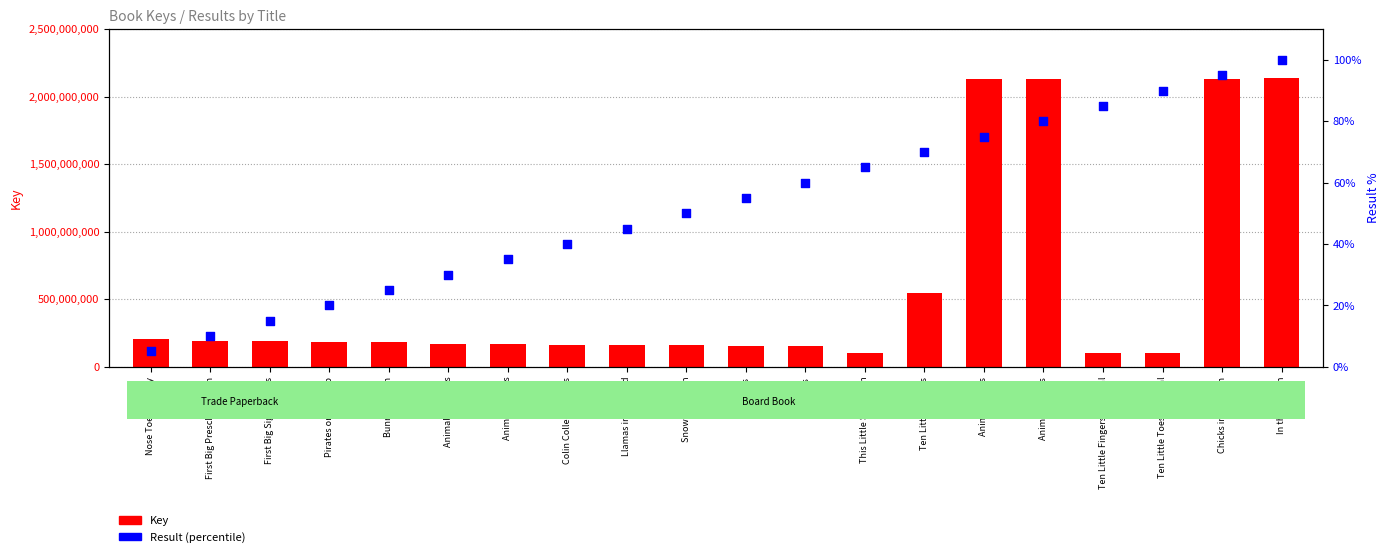

Which series contains the lowest Y value?

Result (percentile)